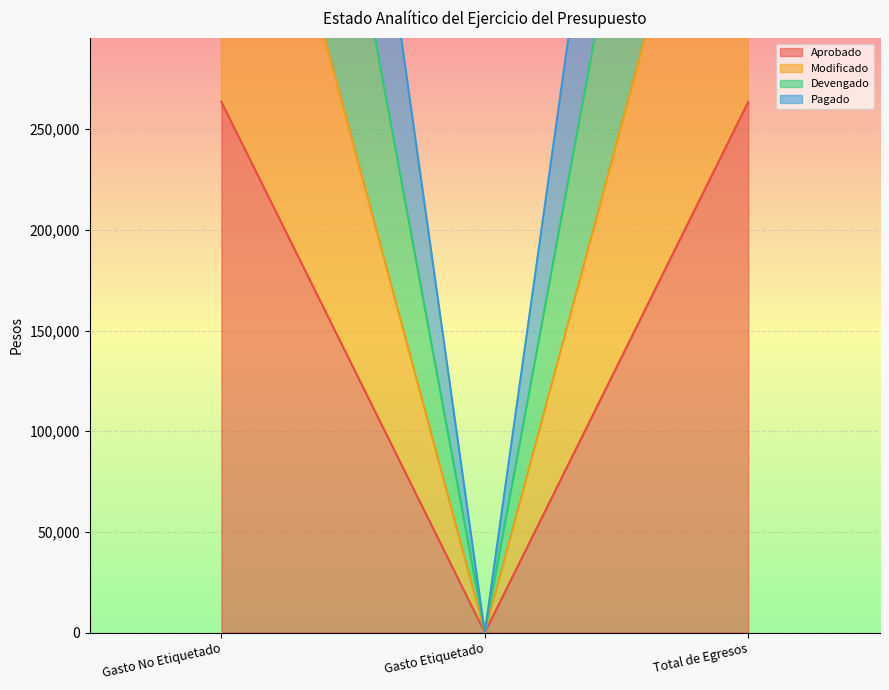

Does the chart display data point markers on the line(s)?

No